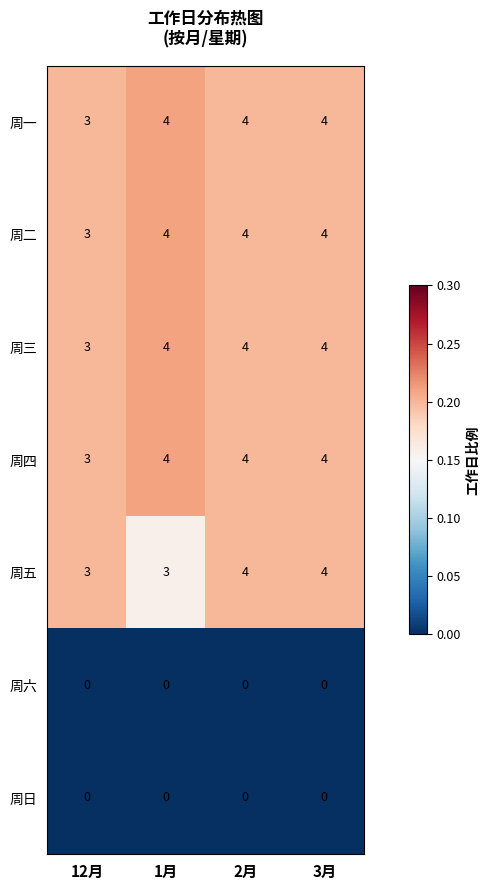

Between 1月 and 3月, which series saw the biggest shift?

周五